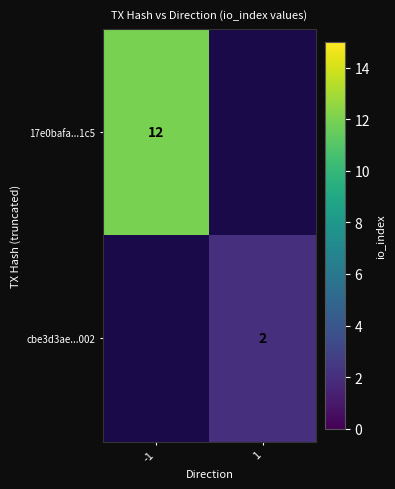

The 17e0bafa...1c5 series shows 20 at -1. True or false?

False